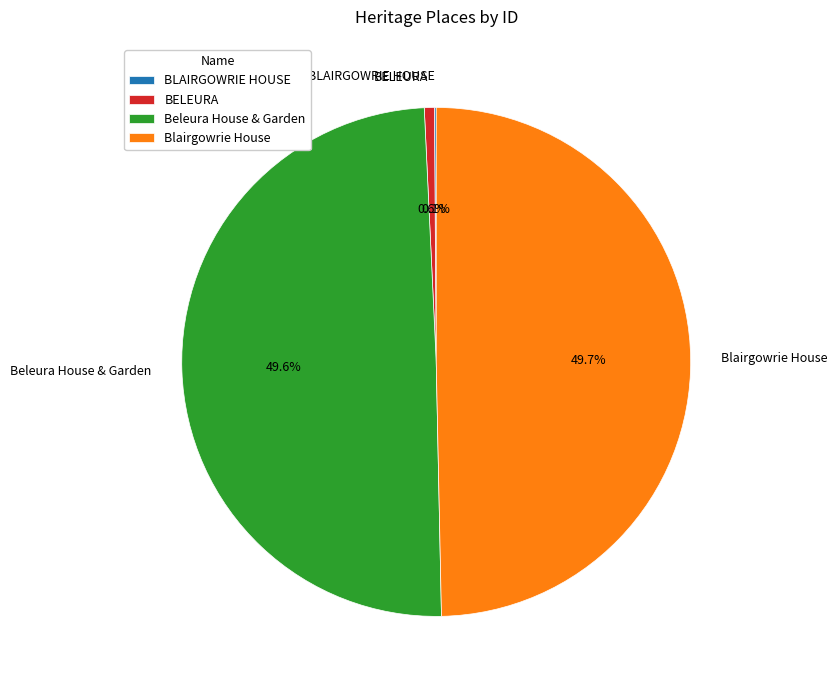

Between BELEURA and Blairgowrie House, which is larger?

Blairgowrie House